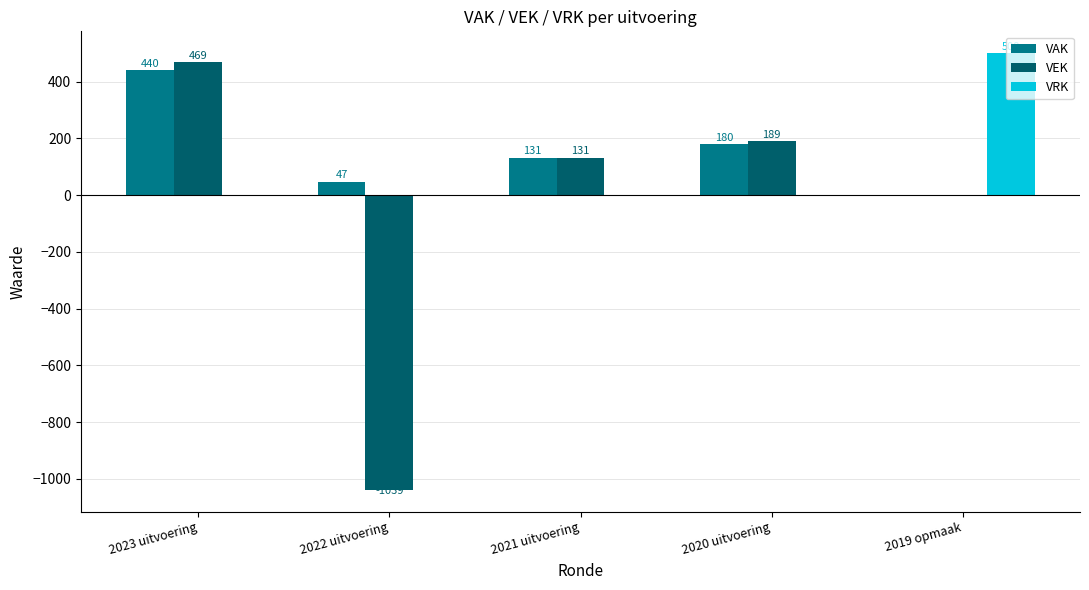

Which label corresponds to the largest value in the chart?

2019 opmaak